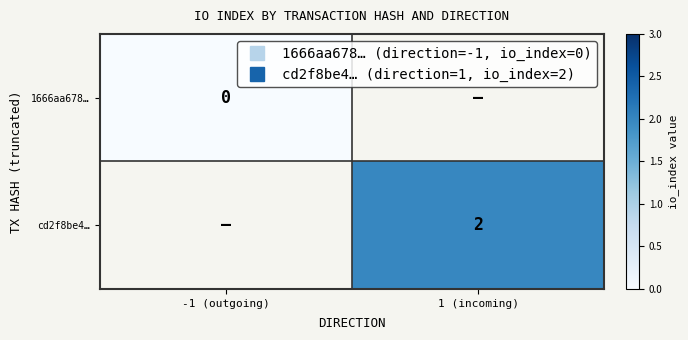

At -1 (outgoing), list the series in order from largest to smallest.

1666aa678…, cd2f8be4…